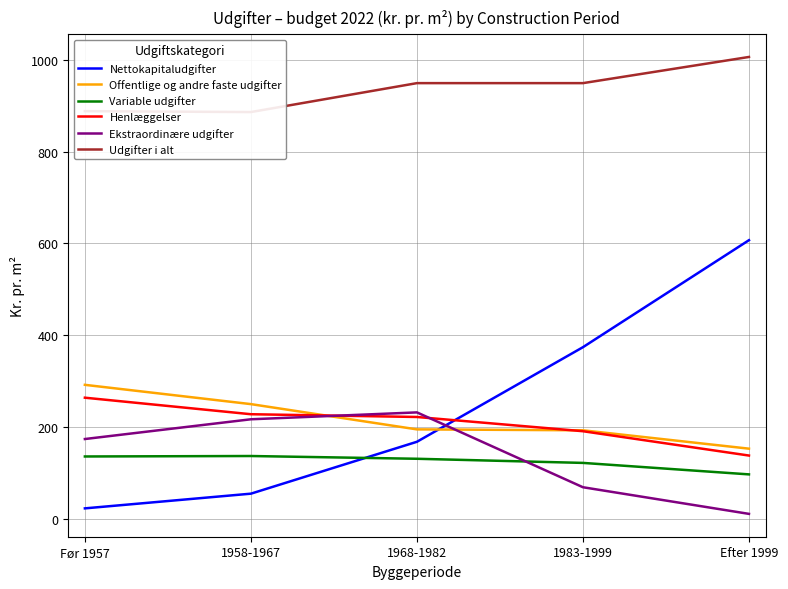

How many data points does each series have?

5